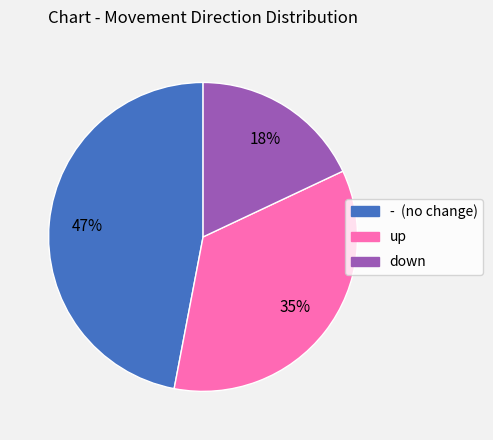

To the nearest percent, what is the difference between the largest and smallest slice percentages?

29%